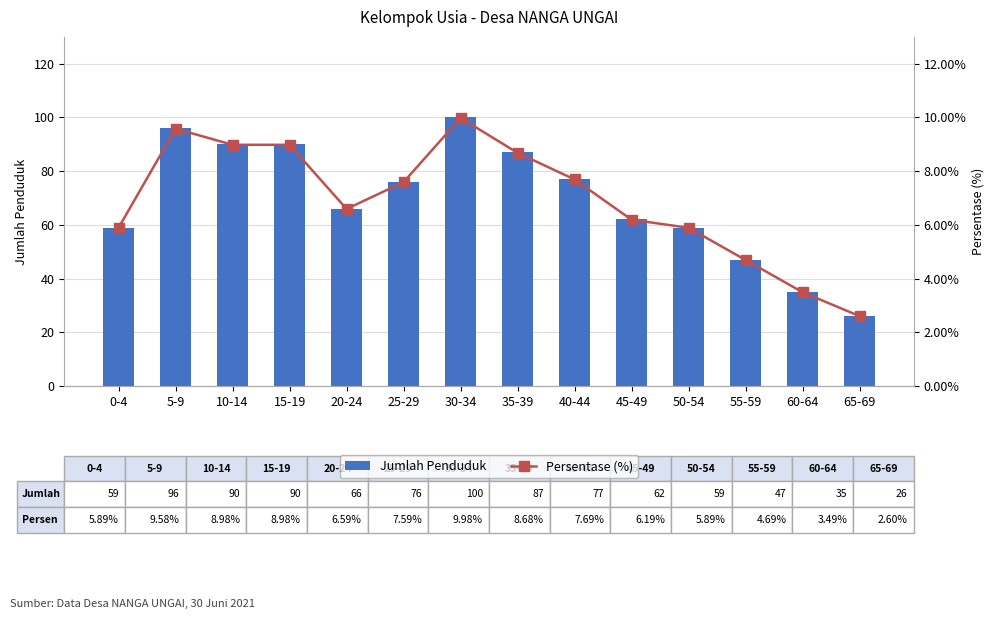

The value of Jumlah Penduduk at 40-44 is 77.0. True or false?

True